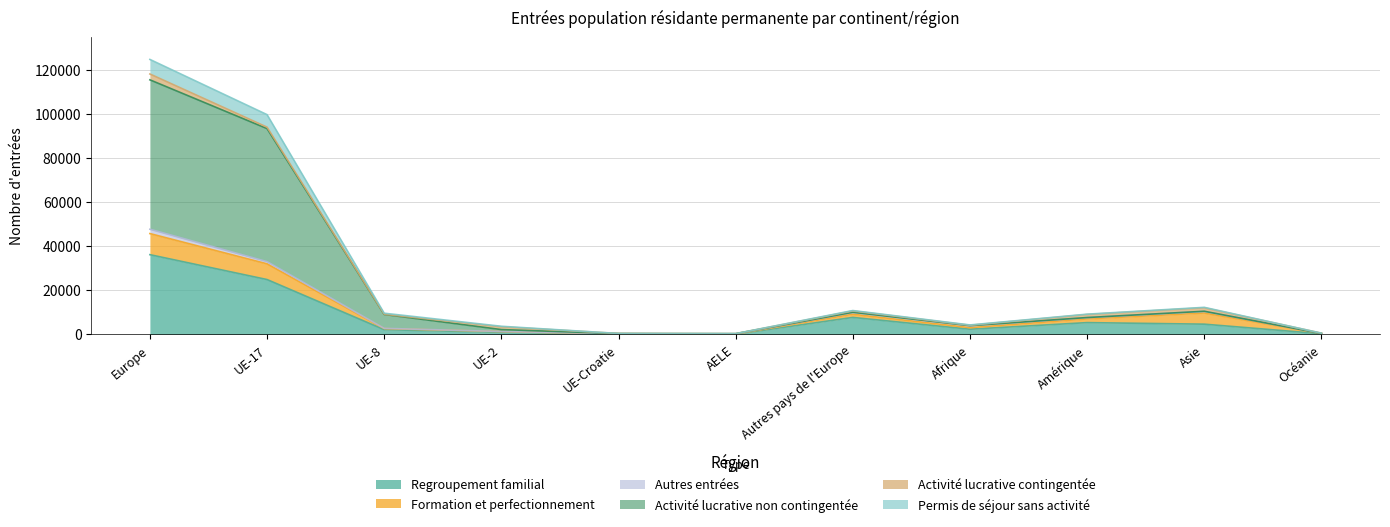

Is the value of Permis de séjour sans activité at Océanie greater than the value of Activité lucrative non contingentée at AELE?

Yes